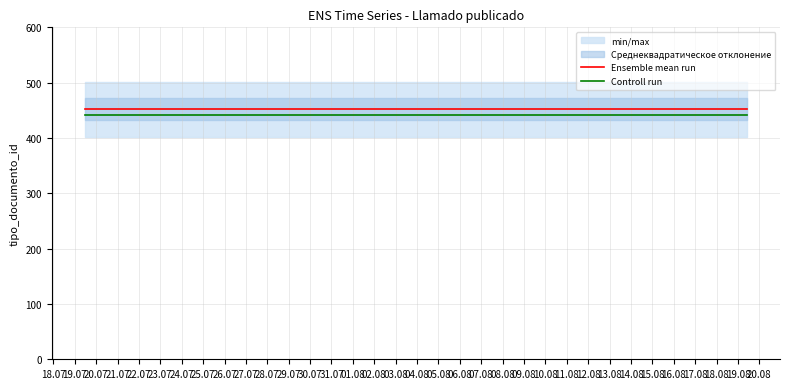

How many lines are shown in the chart?

2